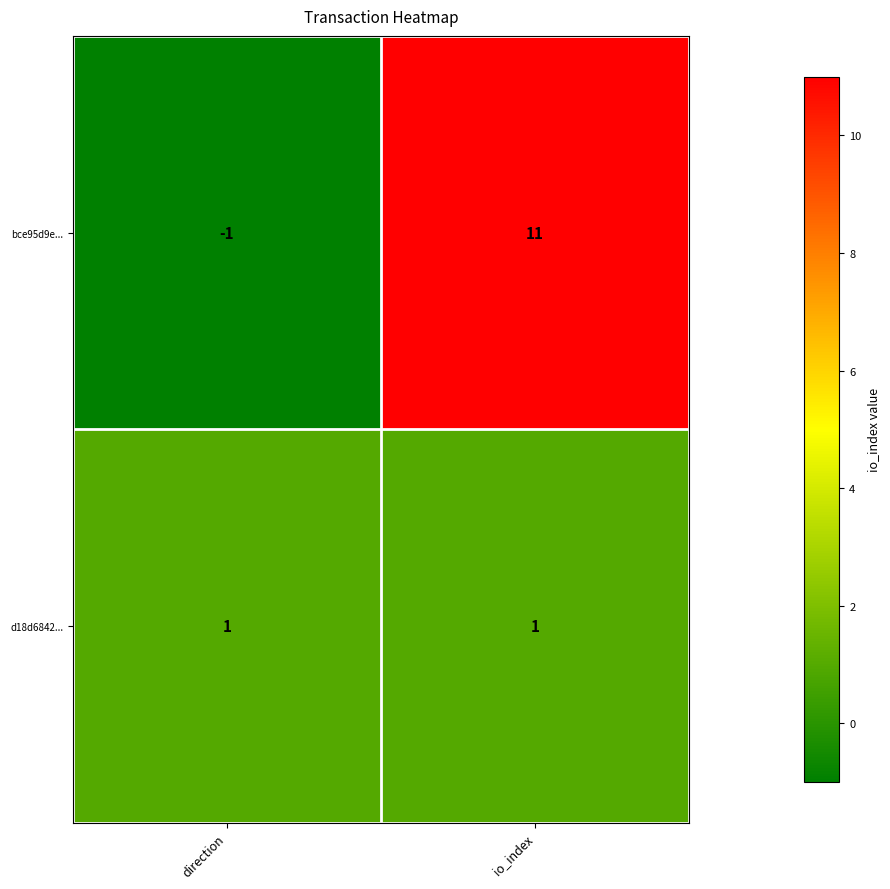

Which series has the largest total across all categories?

bce95d9e...